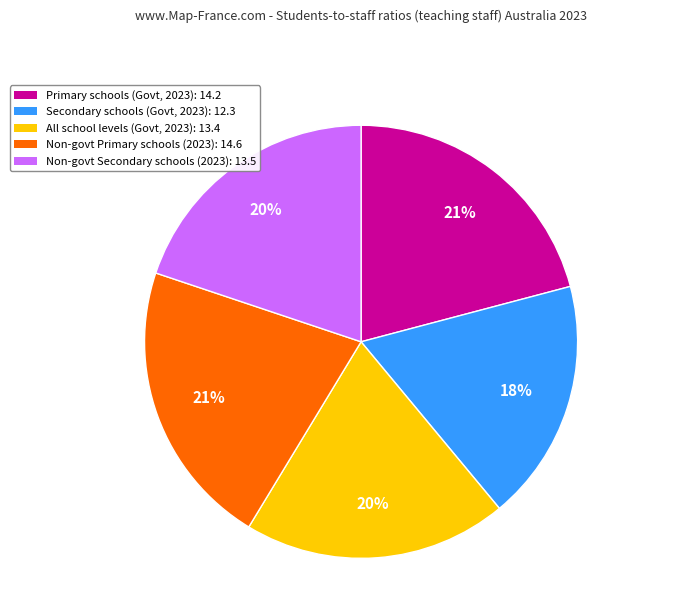

Does any single category account for the majority?

No